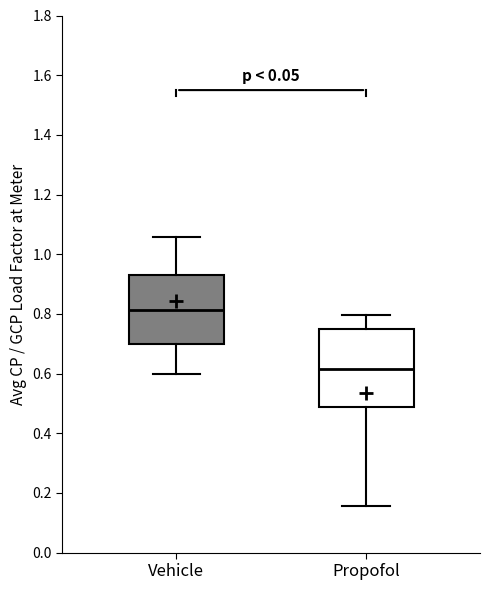

Comparing the boxes themselves (not the whiskers), which one is the tallest?

Propofol